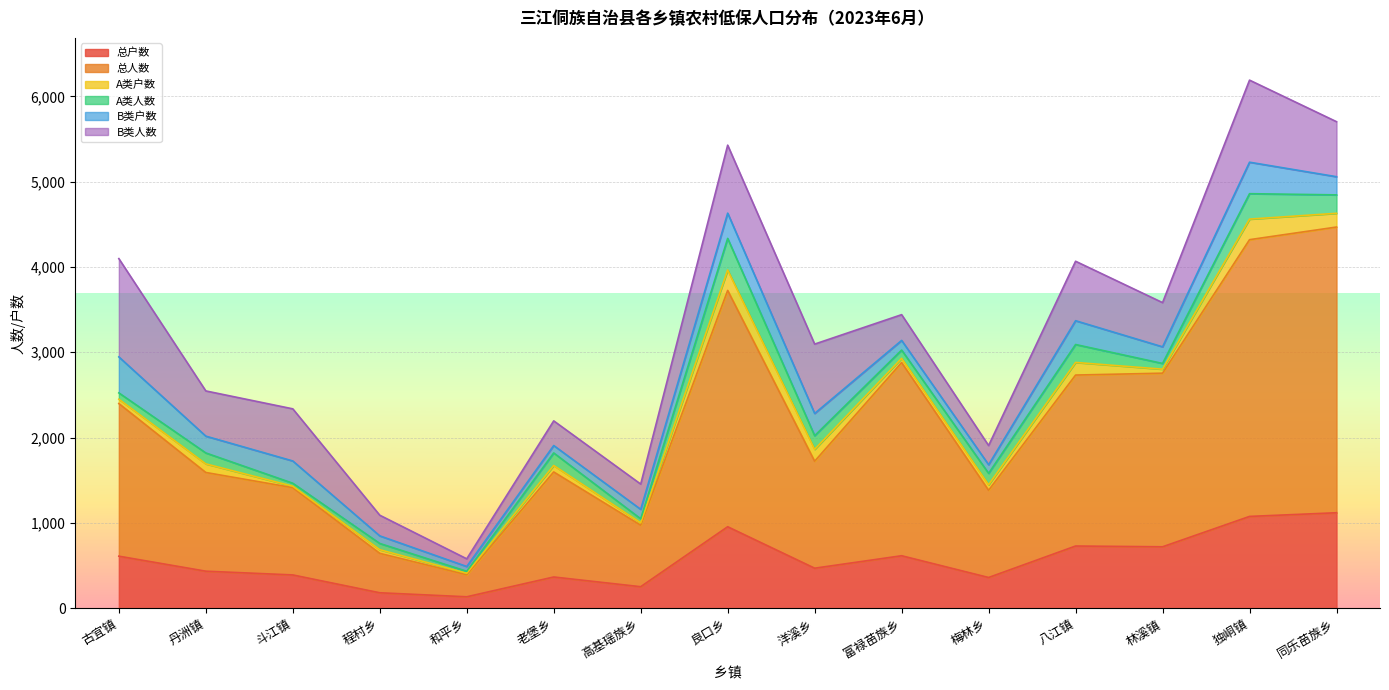

What is the maximum value for 总户数?

1119